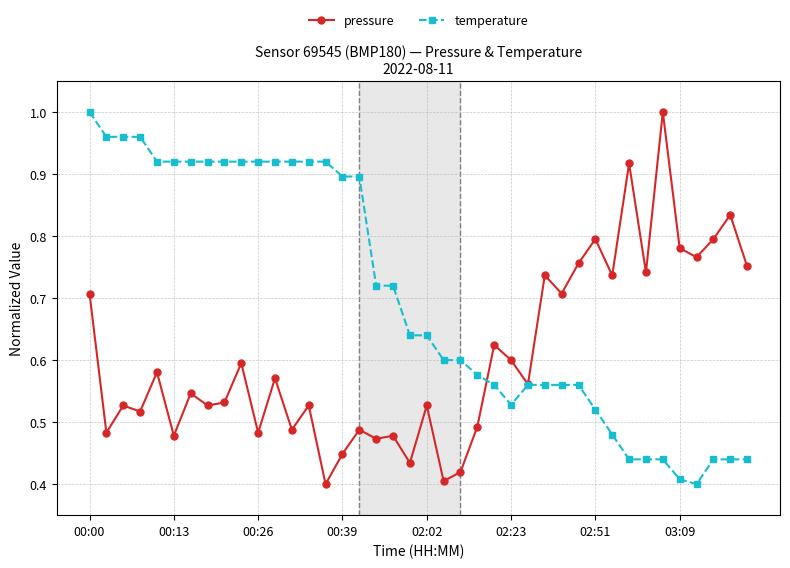

At how many categories does at least one series exceed 0?

40